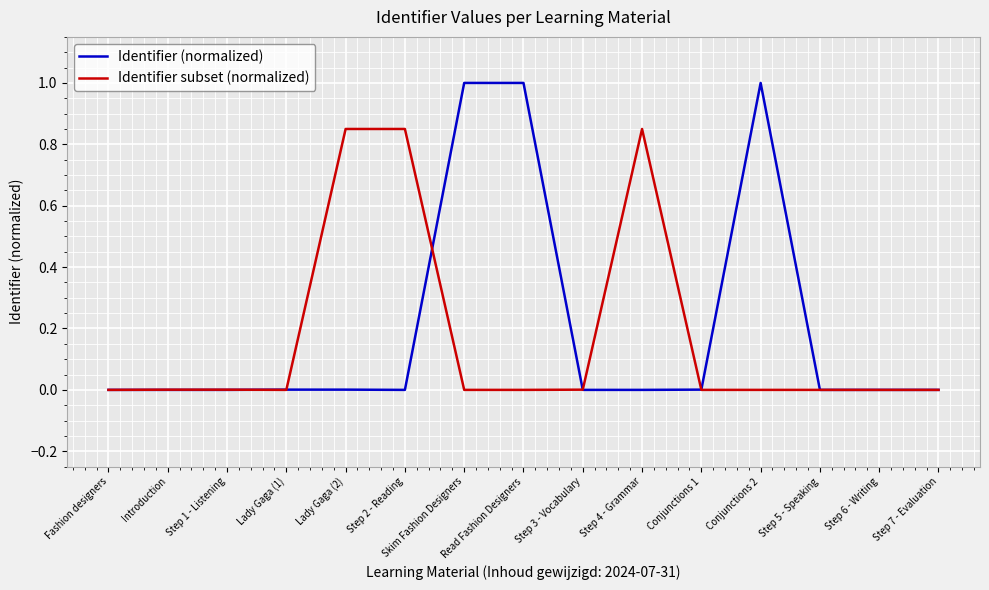

The value of Identifier (normalized) at Fashion designers is 0.0. True or false?

True